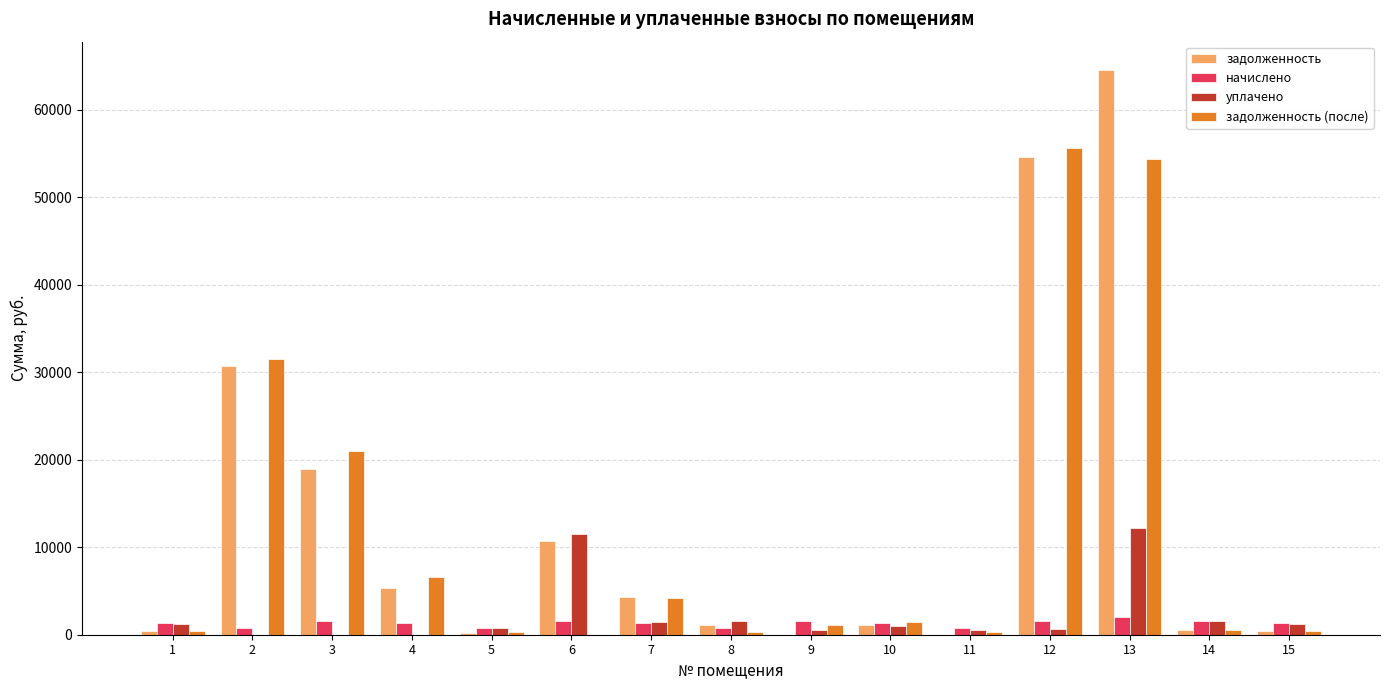

Is the value of задолженность at 3 greater than the value of уплачено at 7?

Yes